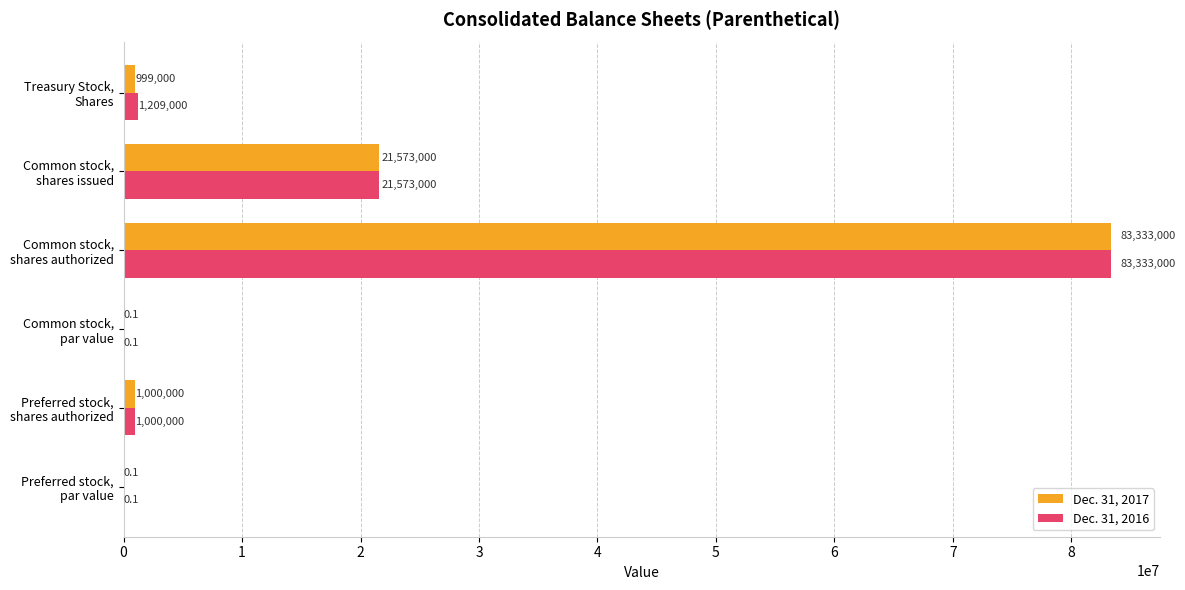

How many data points does each series have?

6